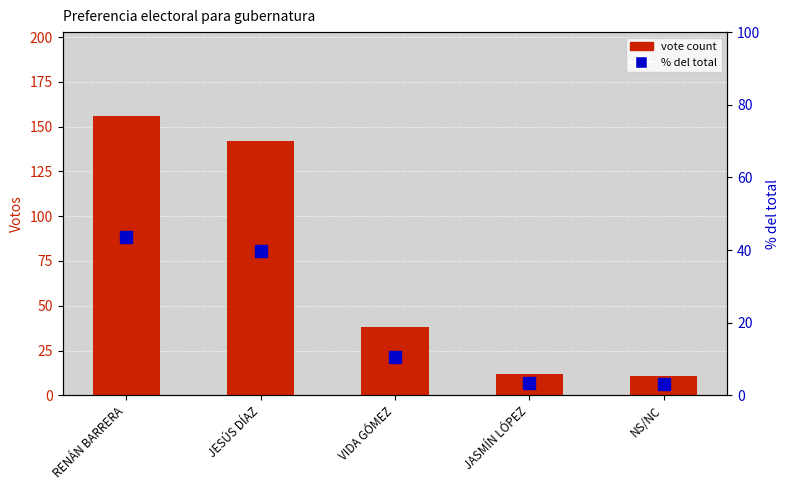

What is the label of the 2nd bar from the right?

JASMÍN LÓPEZ